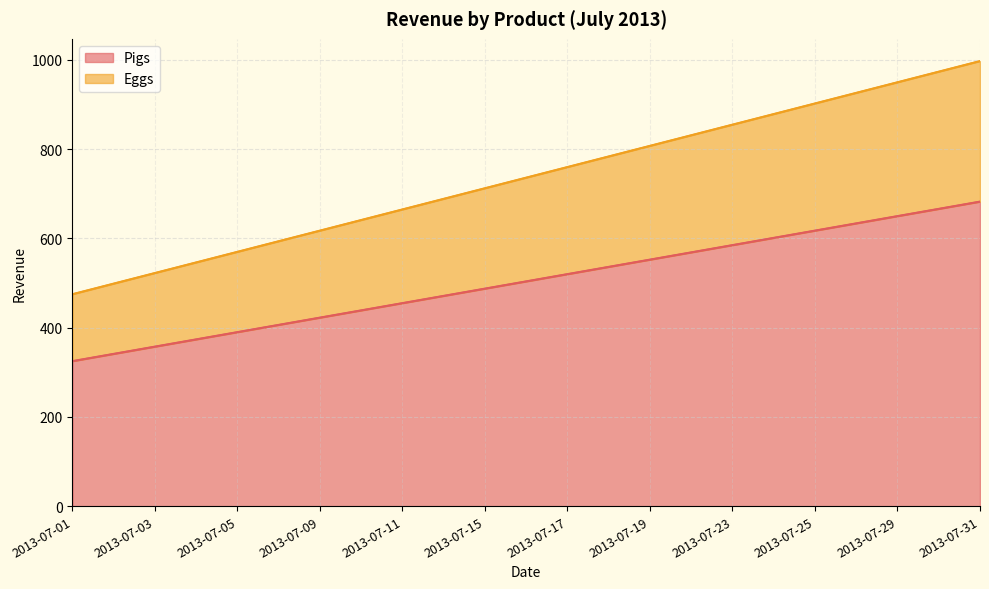

Reading left to right, list all the values displayed in this chart.

Pigs: 325.0	341.2	357.5	373.8	390.0	406.2	422.5	438.8	455.0	471.2	487.5	503.8	520.0	536.2	552.5	568.8	585.0	601.2	617.5	633.8	650.0	666.2	682.5
Eggs: 475.0	498.8	522.5	546.2	570.0	593.8	617.5	641.2	665.0	688.8	712.5	736.2	760.0	783.8	807.5	831.2	855.0	878.8	902.5	926.2	950.0	973.8	997.5